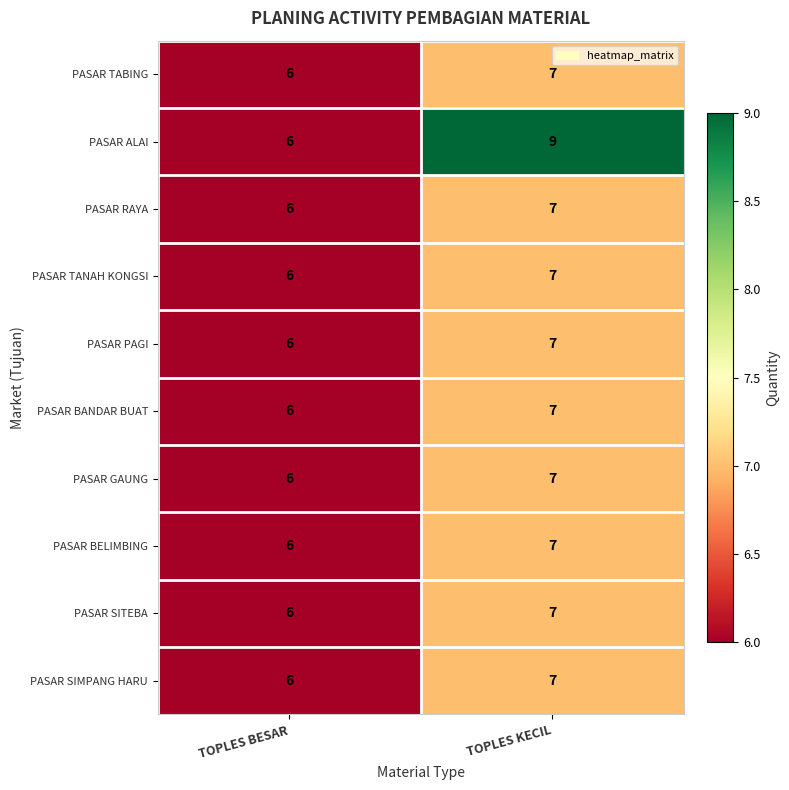

Rank the categories by PASAR RAYA value from highest to lowest.

TOPLES KECIL, TOPLES BESAR